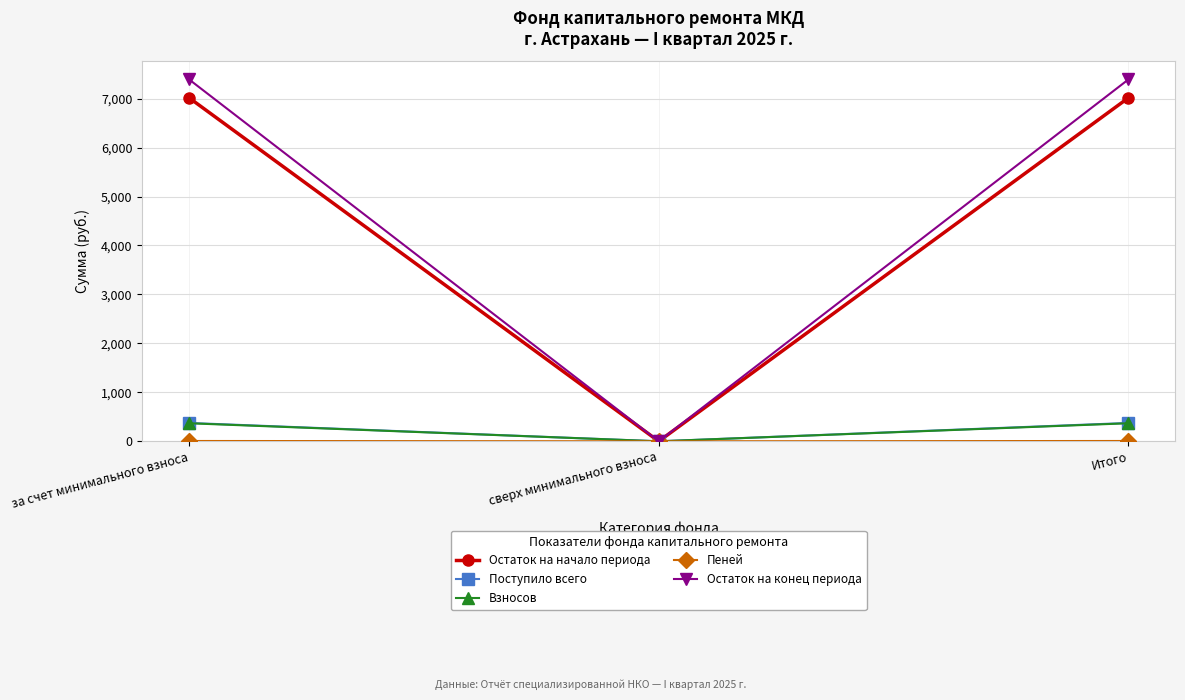

What is the difference between the second highest and minimum values in the Взносов series?

368.5